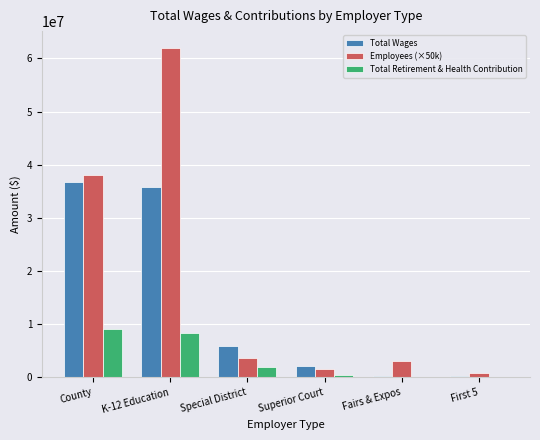

The value of Total Wages at Superior Court is 2160969. True or false?

True